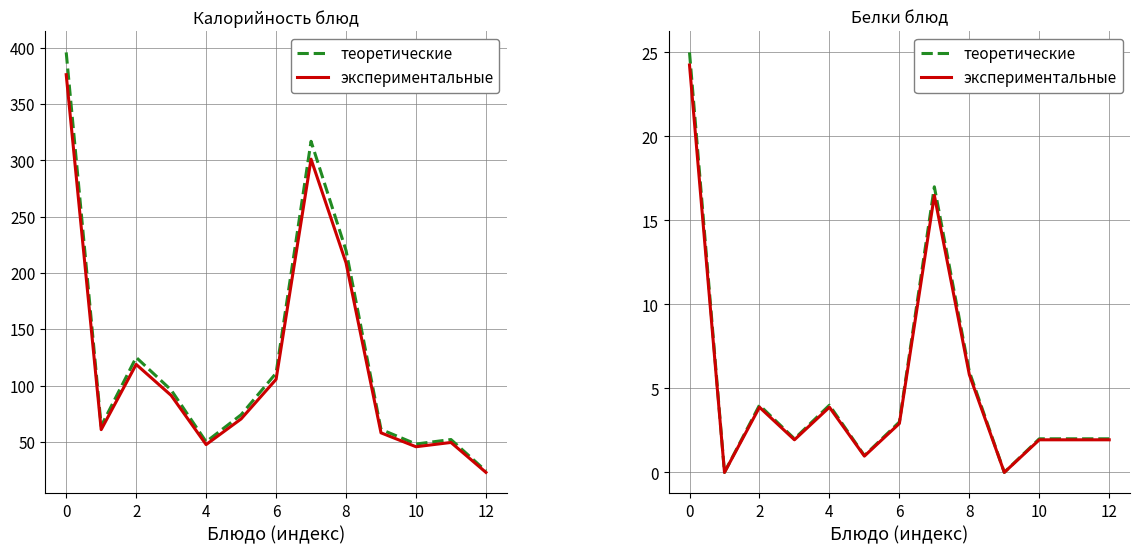

What are all the series names shown in the legend?

теоретические, экспериментальные